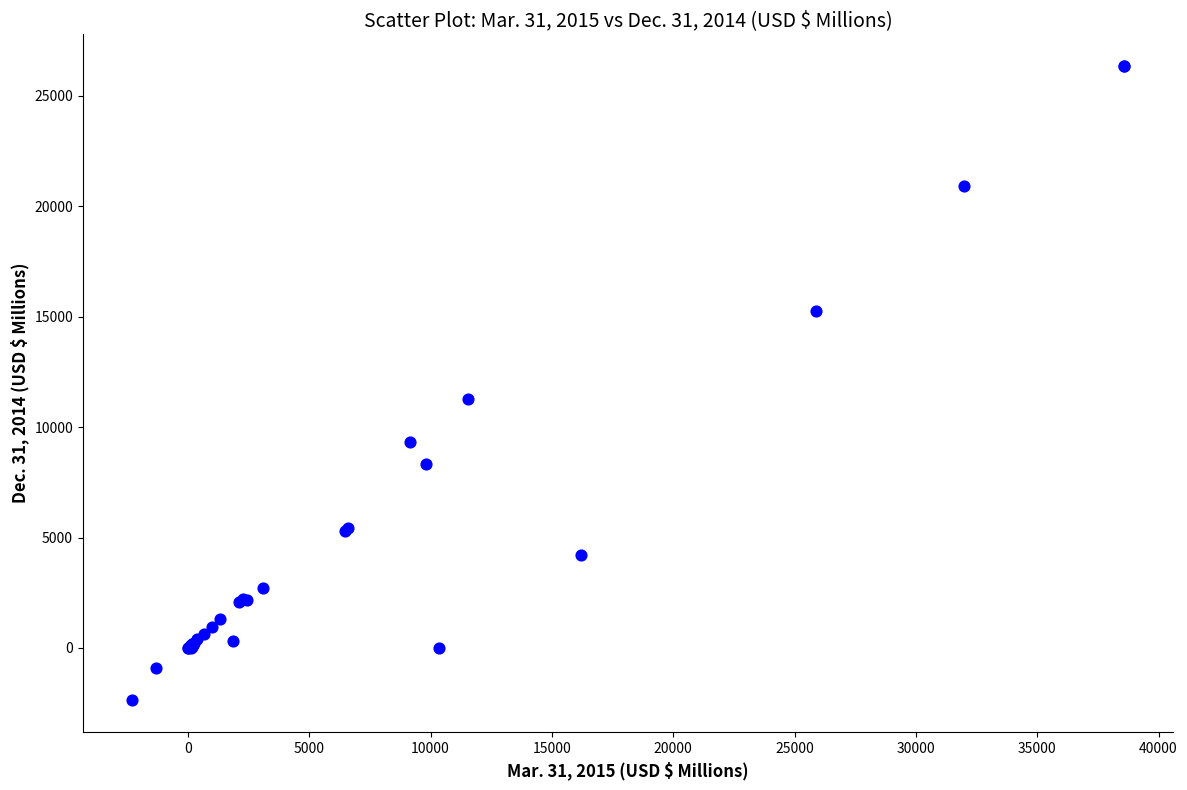

What Y value in the scatter plot is closest to 11994?

11255.9